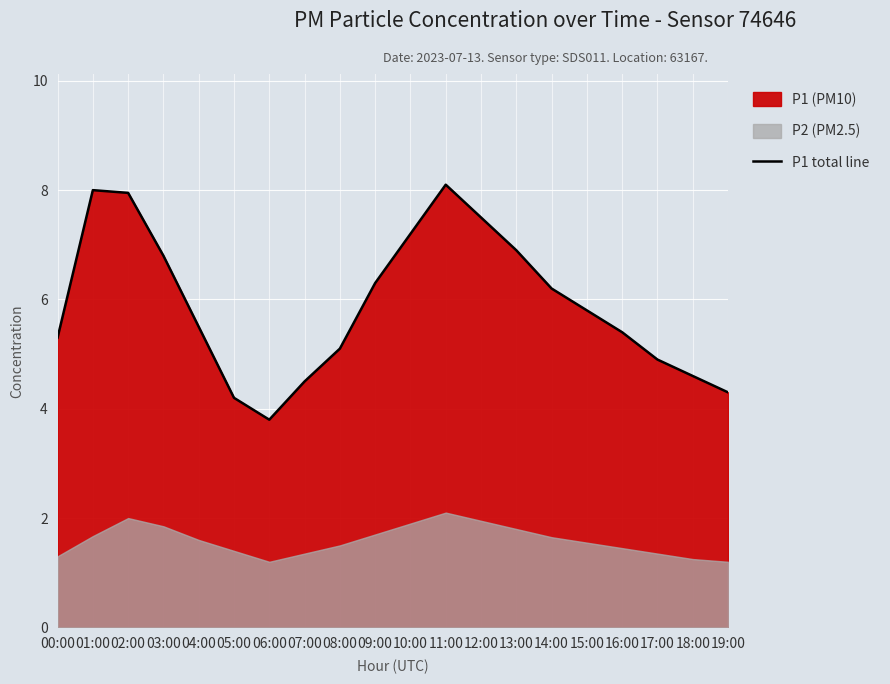

What is the average value?

5.9